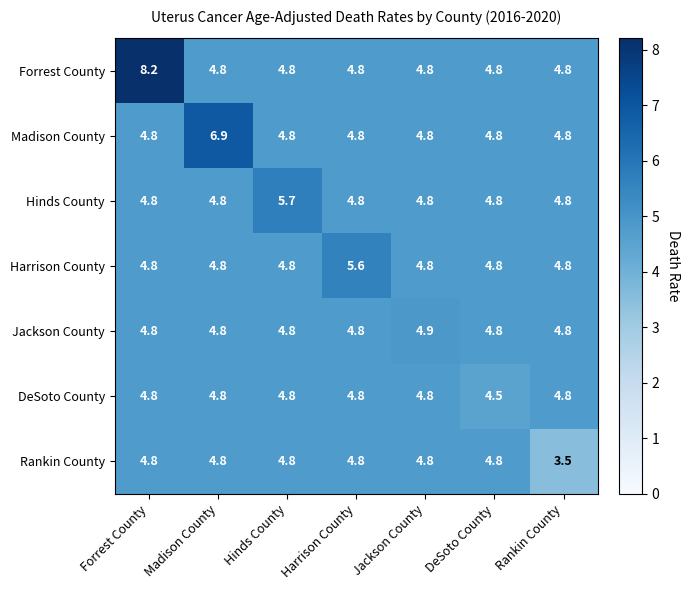

Is the value of Hinds County at Forrest County greater than the value of Harrison County at Harrison County?

No